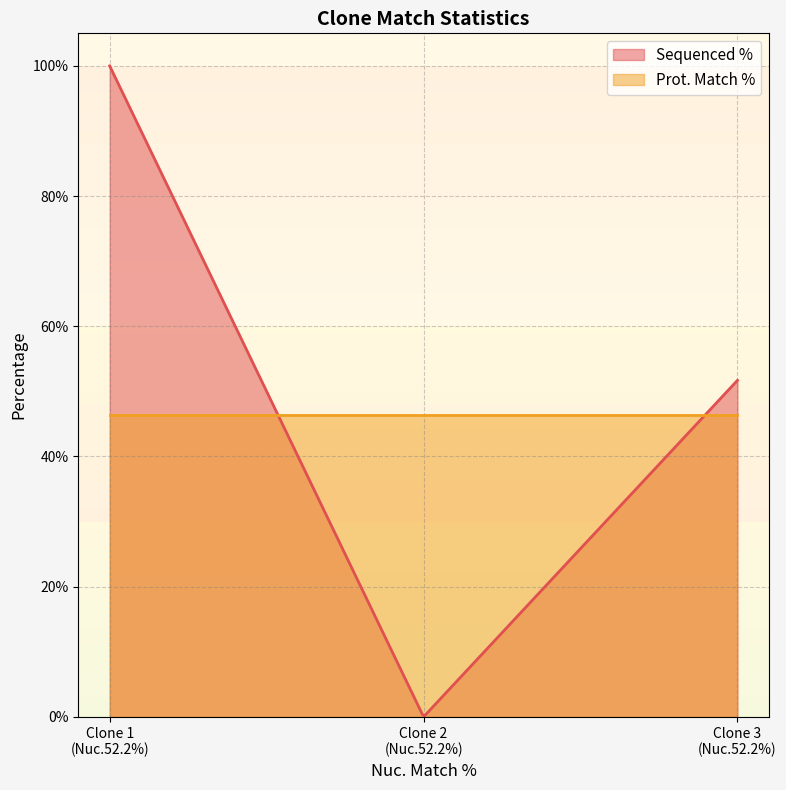

Rank the series at 52.2 from lowest to highest value.

Prot. Match %, Sequenced %